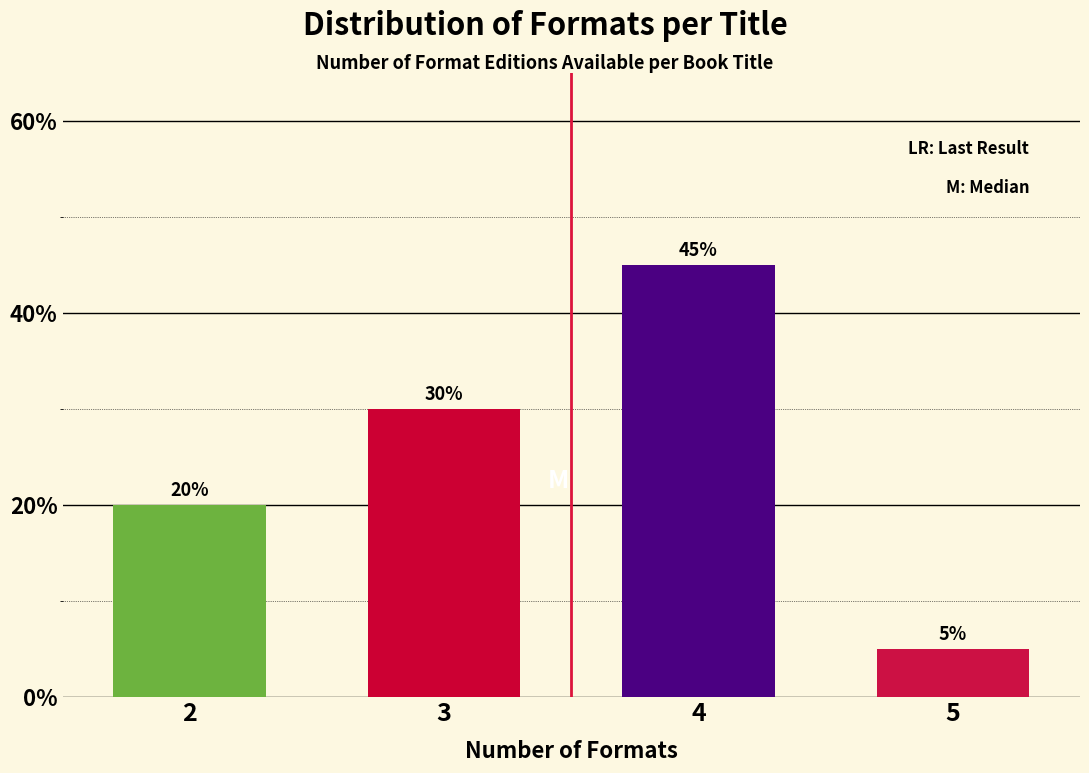

Reading right to left, extract all data points from this chart.

5	45	30	20